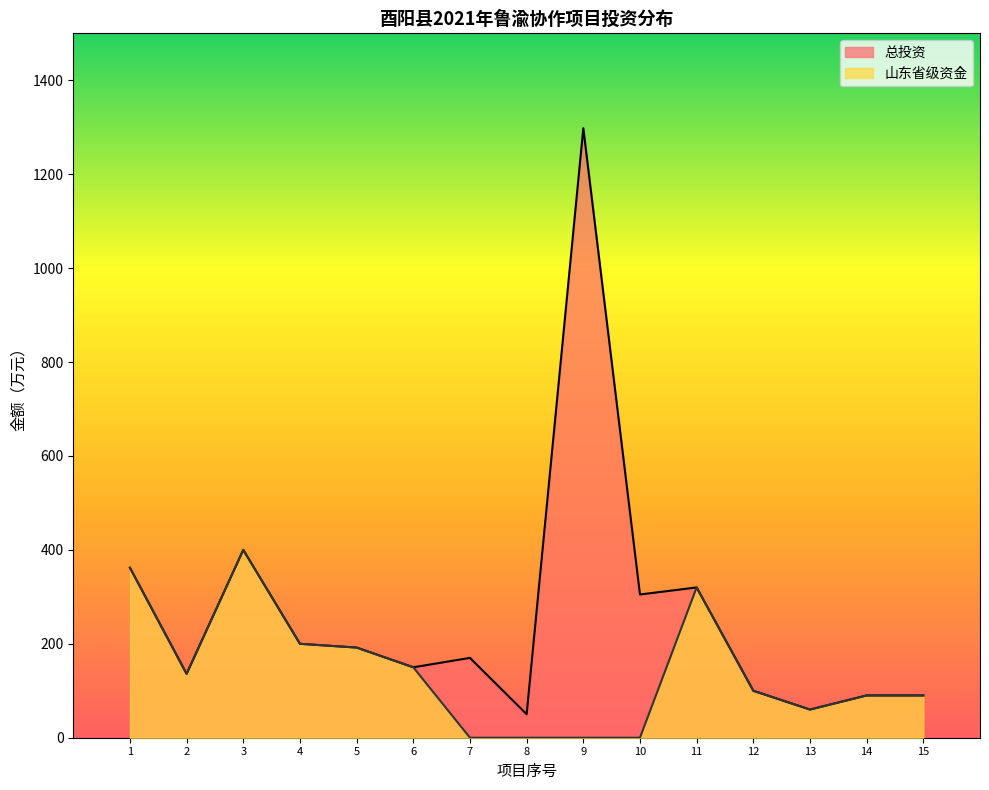

True or false: 山东省级资金 and 总投资 cross at least once.

False